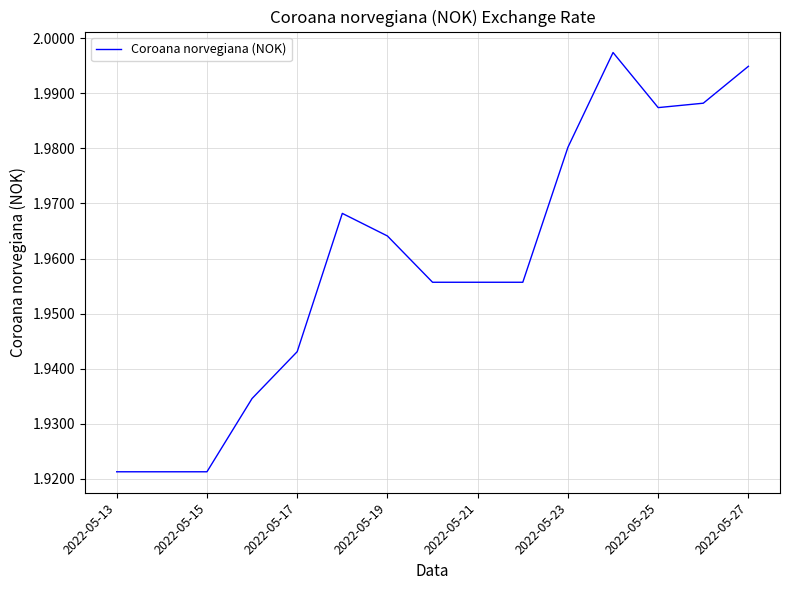

Does the chart display data point markers on the line(s)?

No